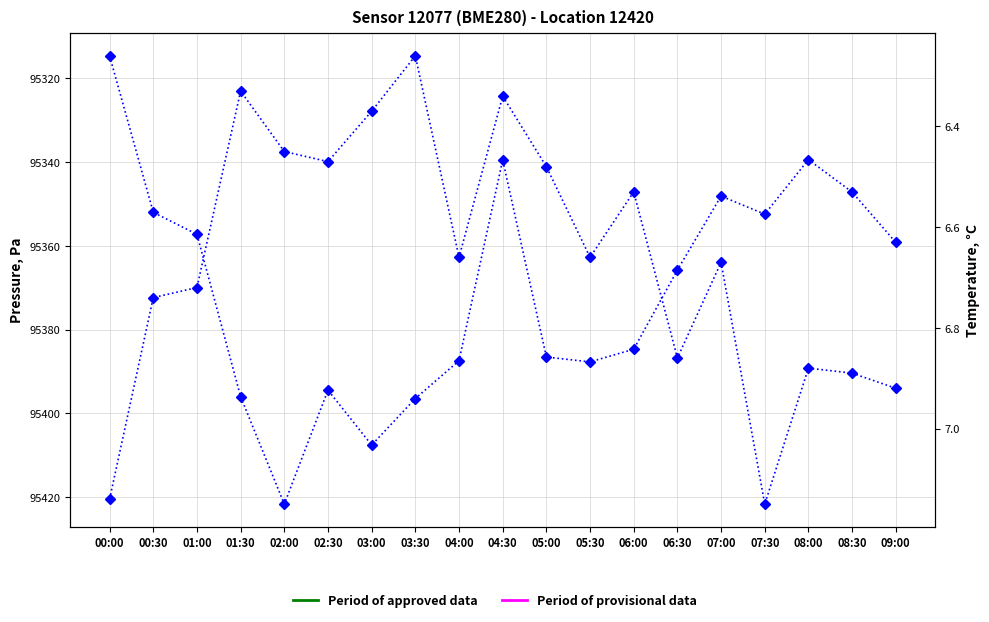

Is it true that pressure equals 95421.7 at 02:00?

True